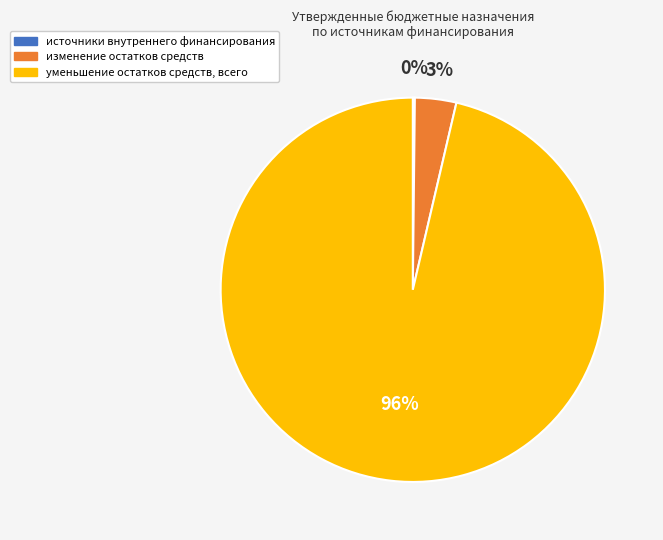

True or false: изменение остатков средств accounts for 3% of the total.

True